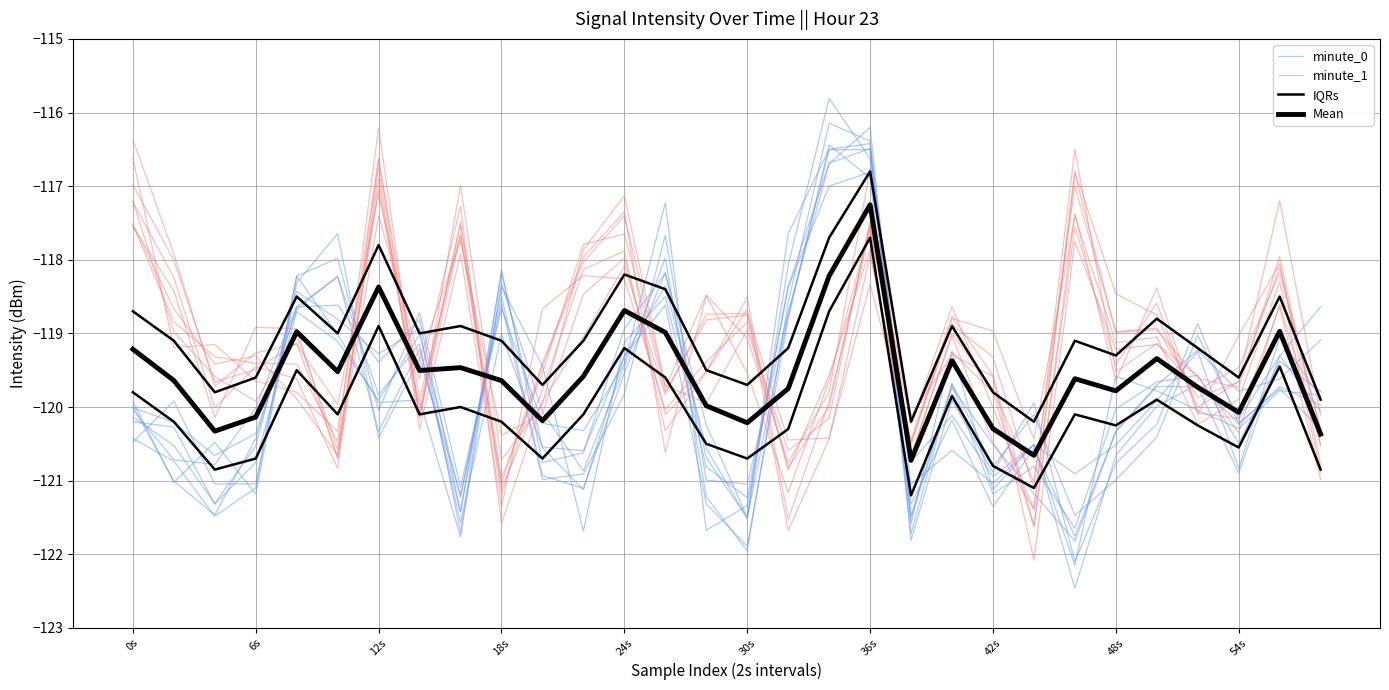

Reading left to right, list all the values displayed in this chart.

minute_0: -120.0	-120.7	-120.8	-120.0	-118.6	-118.6	-119.4	-118.8	-121.4	-118.2	-120.6	-121.1	-119.3	-118.6	-121.3	-121.9	-118.8	-116.4	-116.9	-121.6	-119.2	-121.1	-120.5	-122.5	-120.7	-120.0	-119.7	-120.2	-119.8	-120.3
minute_1: -117.5	-118.7	-119.4	-119.3	-119.9	-120.7	-116.9	-120.2	-117.0	-120.7	-120.0	-117.9	-117.1	-119.7	-119.9	-119.0	-120.6	-120.2	-117.5	-120.1	-119.3	-119.6	-122.1	-117.7	-119.2	-119.1	-119.6	-120.4	-118.6	-120.5
IQRs: -118.7	-119.1	-119.8	-119.6	-118.5	-119.0	-117.8	-119.0	-118.9	-119.1	-119.7	-119.1	-118.2	-118.4	-119.5	-119.7	-119.2	-117.7	-116.8	-120.2	-118.9	-119.8	-120.2	-119.1	-119.3	-118.8	-119.2	-119.6	-118.5	-119.9
Mean: -119.2	-119.6	-120.3	-120.1	-119.0	-119.5	-118.4	-119.5	-119.5	-119.6	-120.2	-119.6	-118.7	-119.0	-120.0	-120.2	-119.8	-118.2	-117.3	-120.7	-119.4	-120.3	-120.7	-119.6	-119.8	-119.3	-119.7	-120.1	-119.0	-120.4